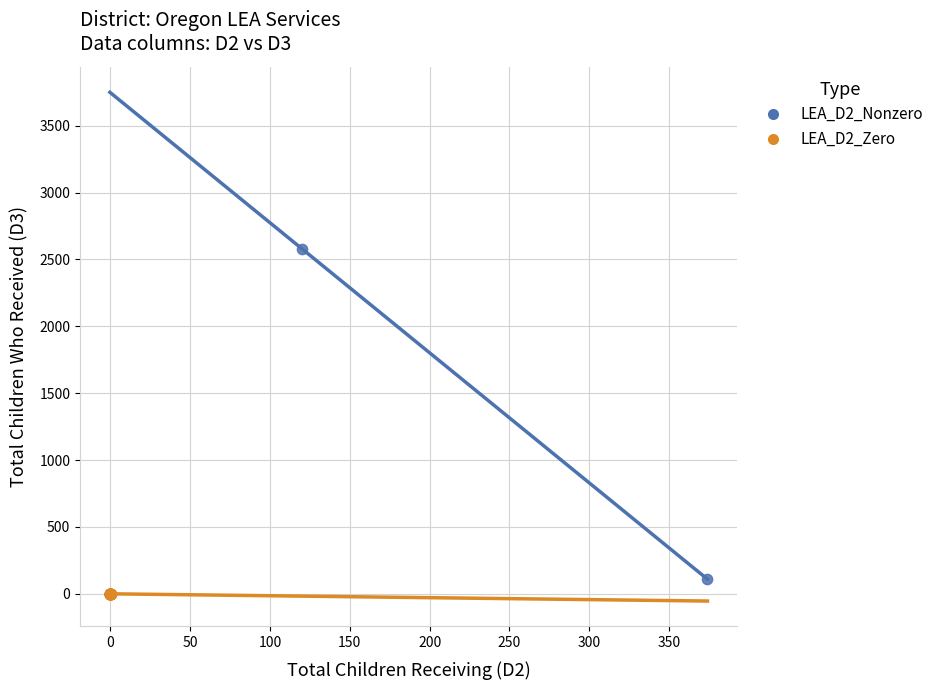

Which series reaches the maximum Y coordinate?

LEA_D2_Nonzero